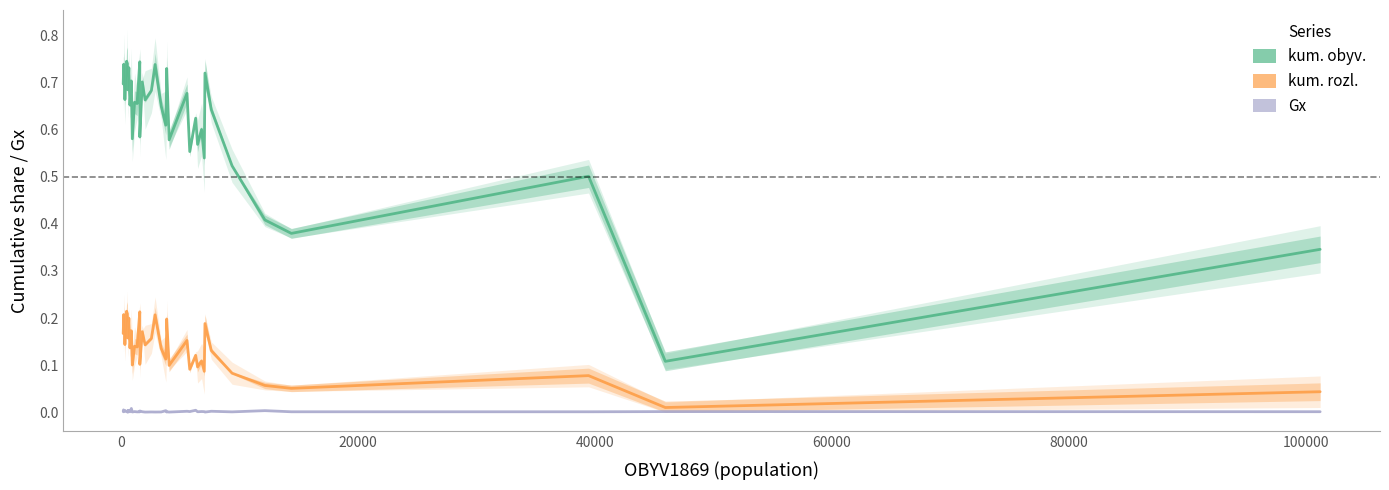

What are all the series names shown in the legend?

kum. obyv., kum. rozl., Gx